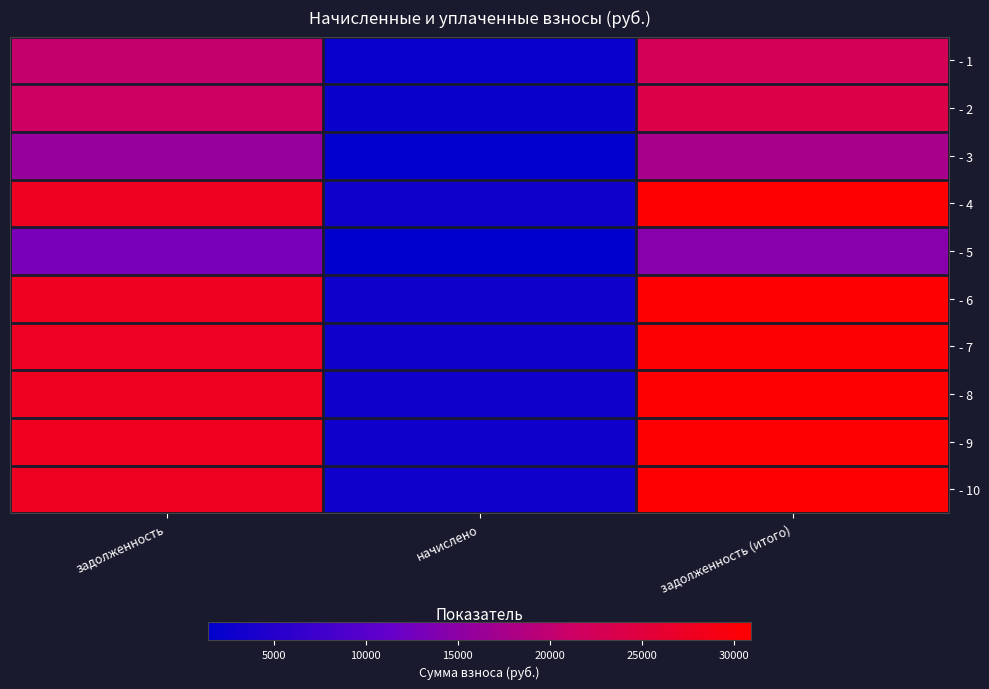

How many data points does each series have?

3